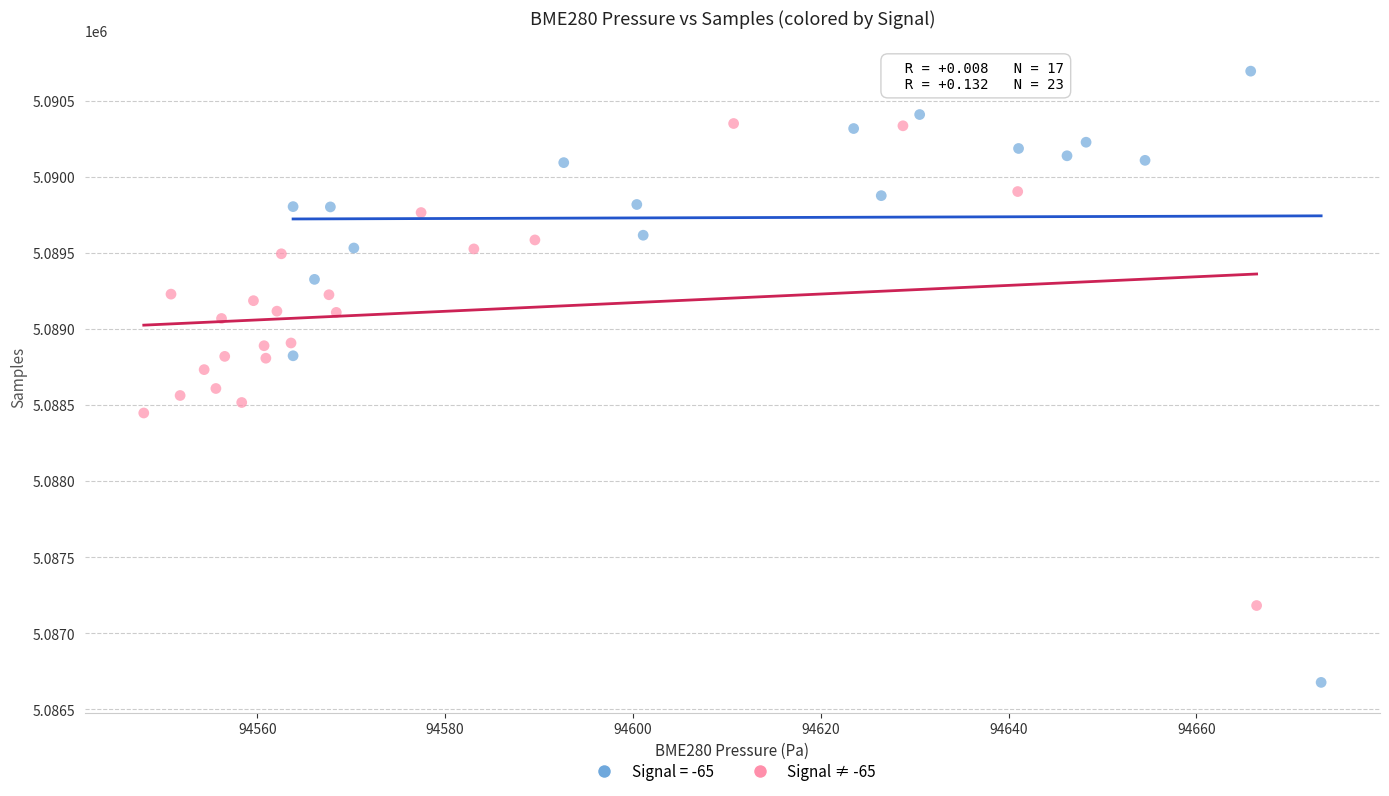

Which series has the widest spread of Y values?

Signal = -65